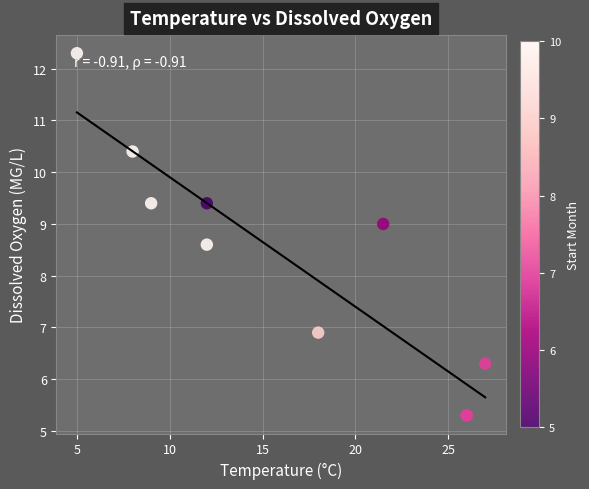

What Y value in the scatter plot is closest to 8?

8.6